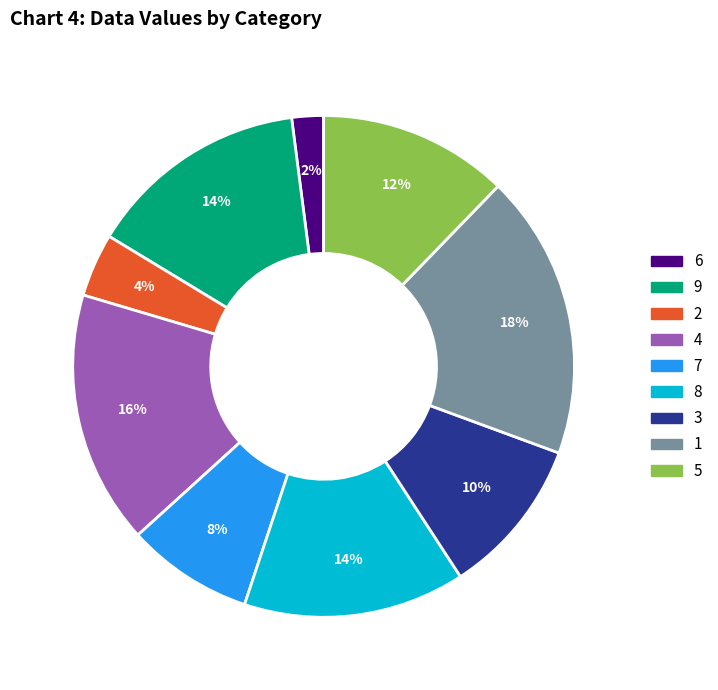

To the nearest percent, what is the combined percentage of 4 and 7?

24%